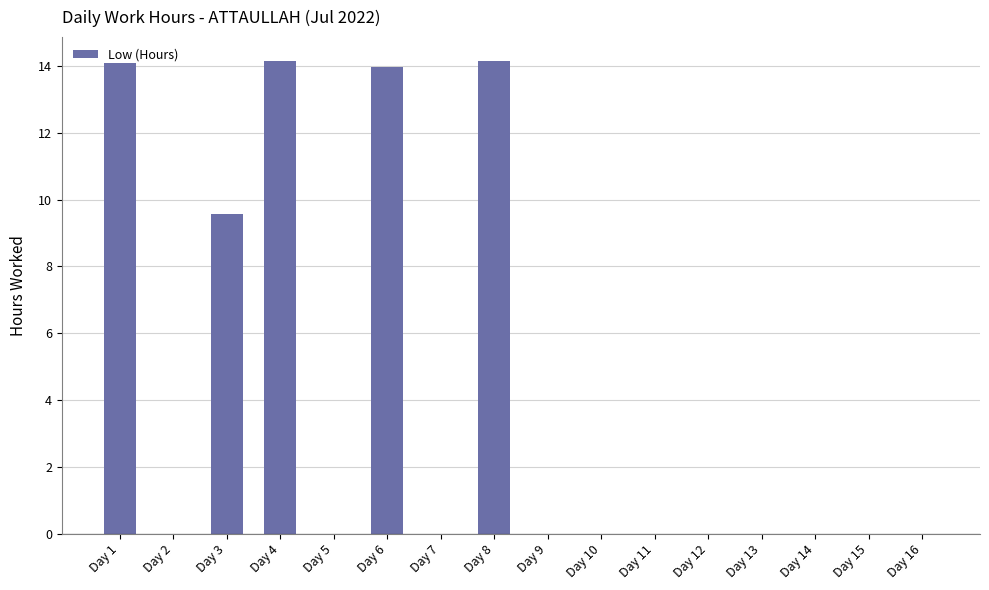

What is the sum of all values?

65.9